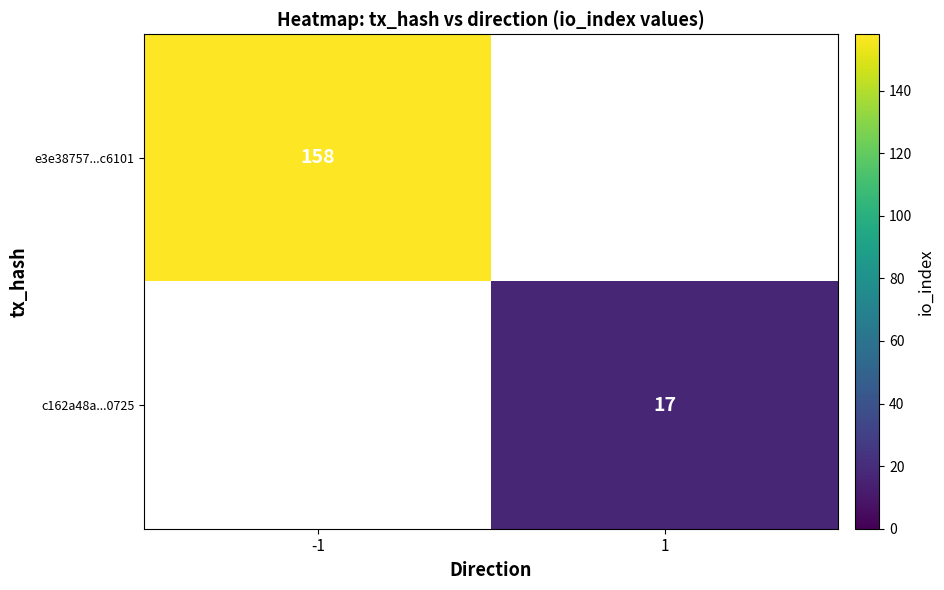

Is the value of e3e38757...c6101 at -1 greater than the value of c162a48a...0725 at 1?

Yes